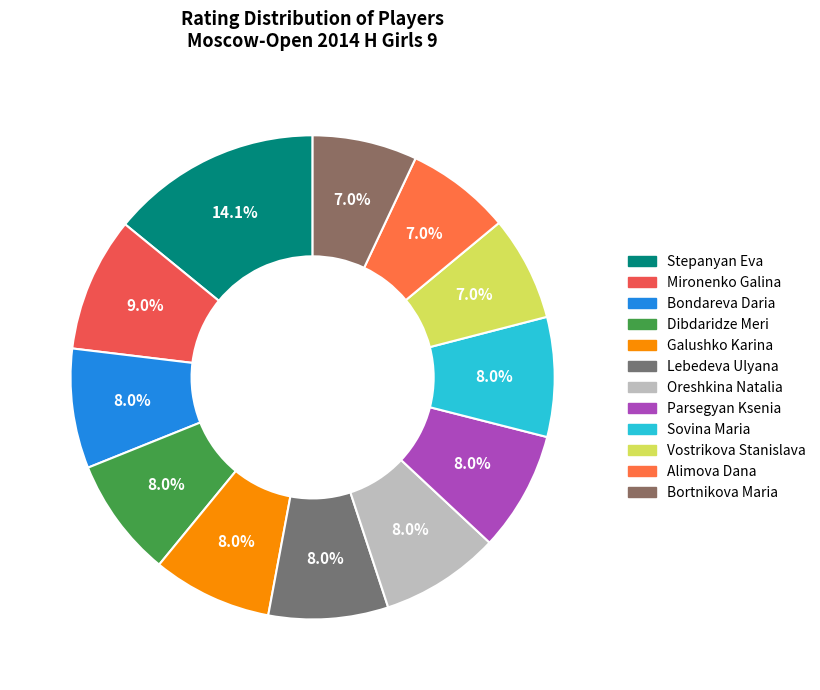

To the nearest percent, what is the difference between the Oreshkina Natalia and Alimova Dana slice percentages?

1%